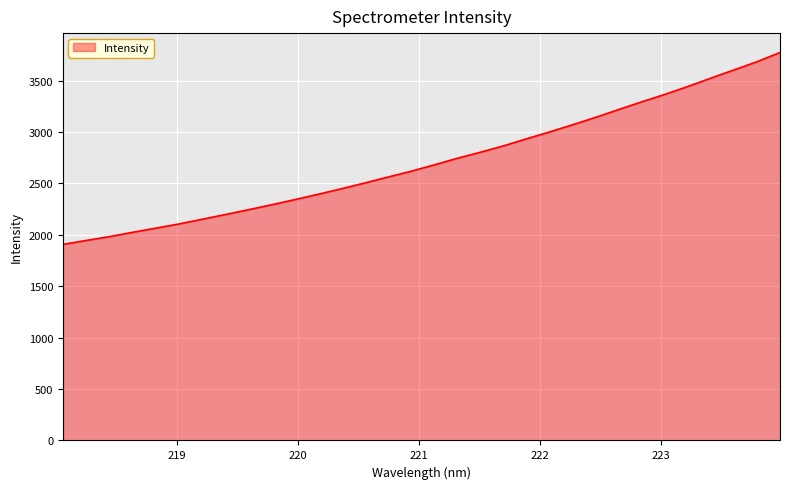

What is the difference between the maximum and minimum values?

1866.7